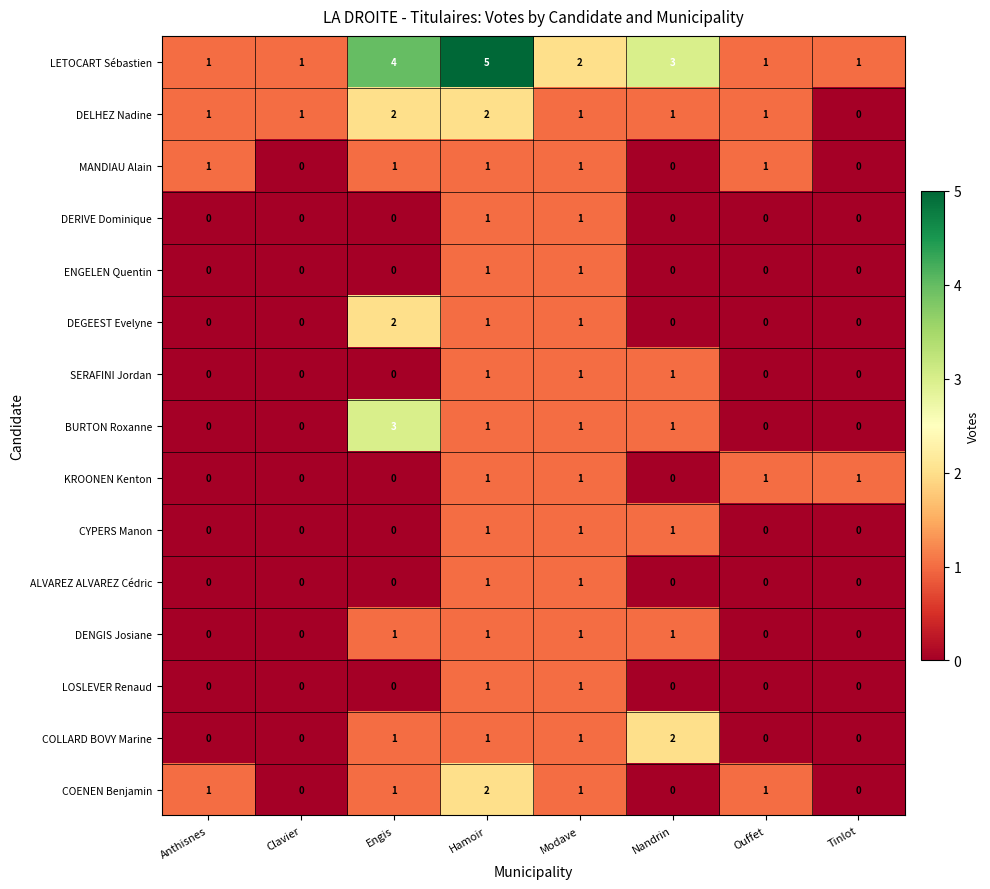

How many data points does each series have?

8